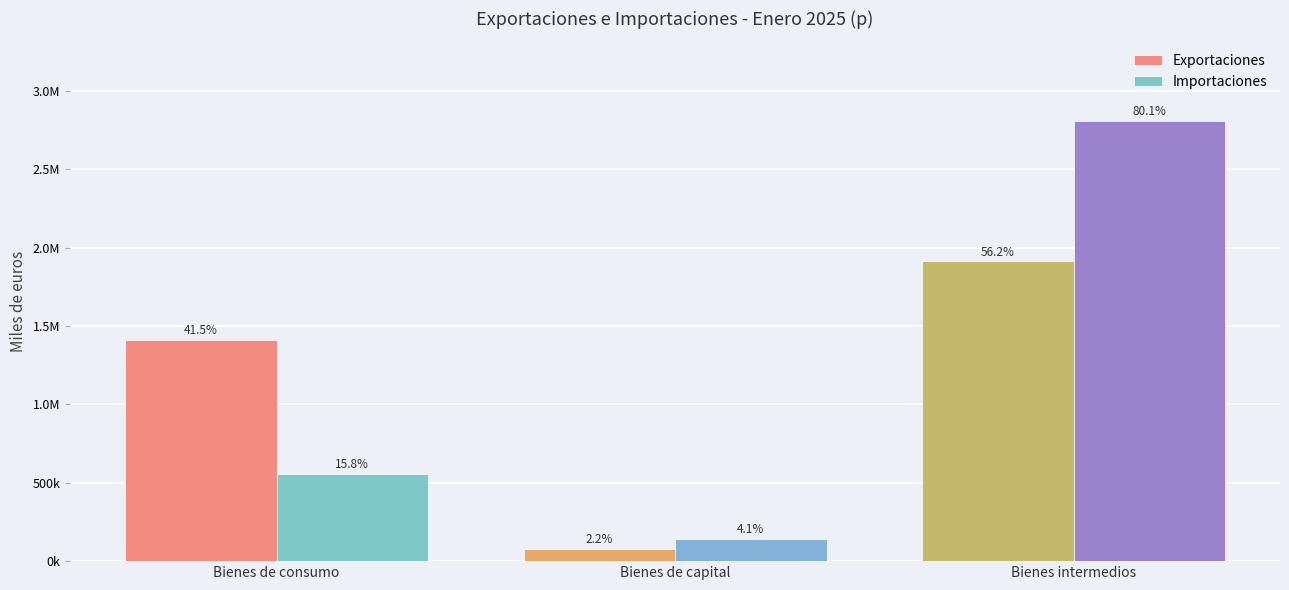

List the labels in order of Exportaciones value, largest first.

Bienes intermedios, Bienes de consumo, Bienes de capital